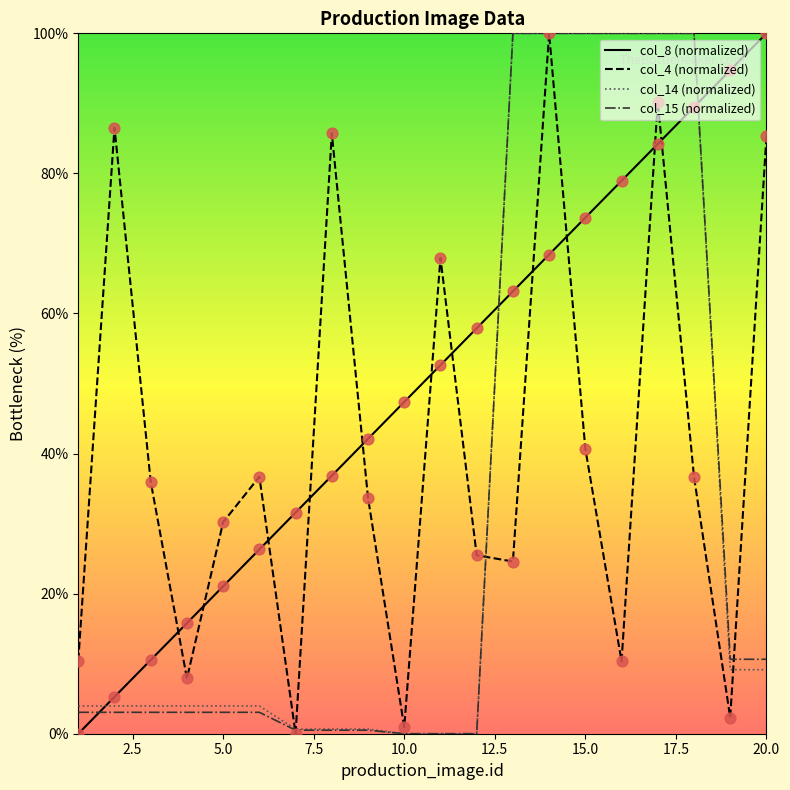

Which series reaches the maximum Y coordinate?

col_8 (normalized)